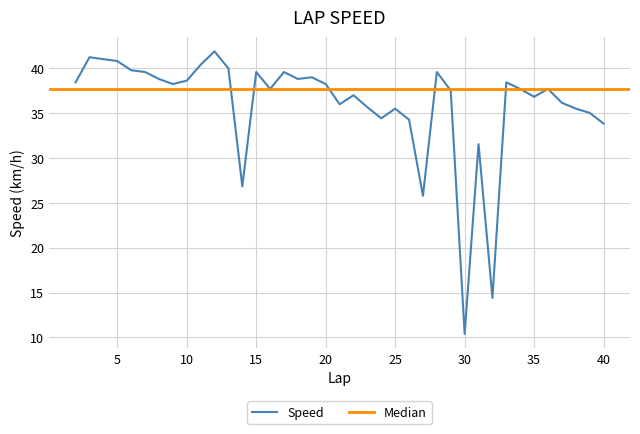

The value at 6 is 39.8. True or false?

True